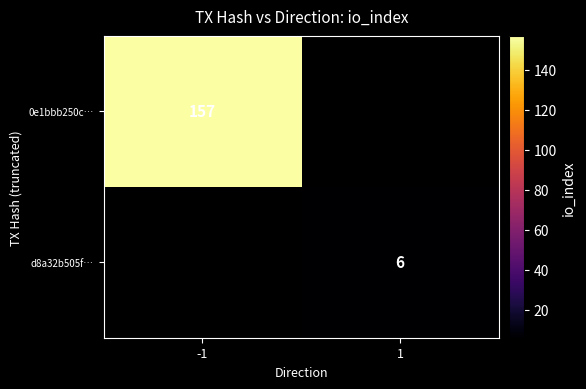

The value of 0e1bbb250c… at -1 is 41.2. True or false?

False